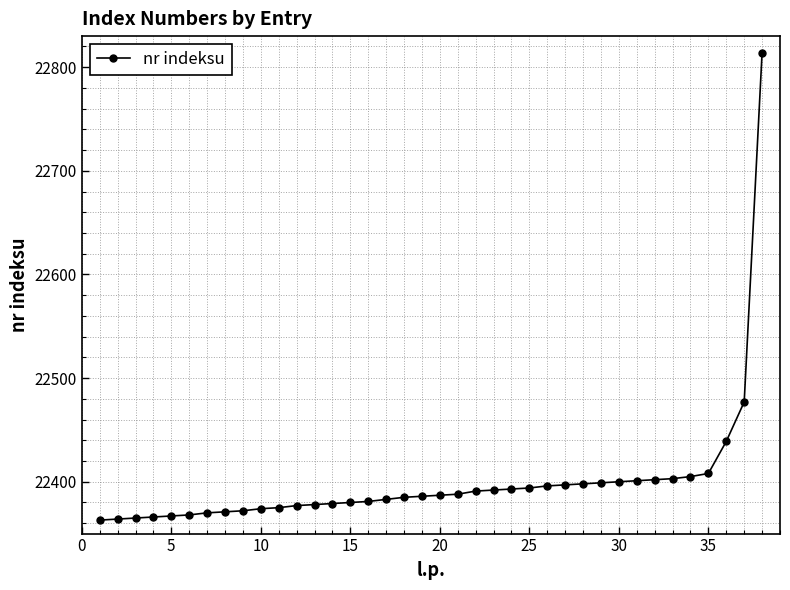

What is the sum of all values?

851188